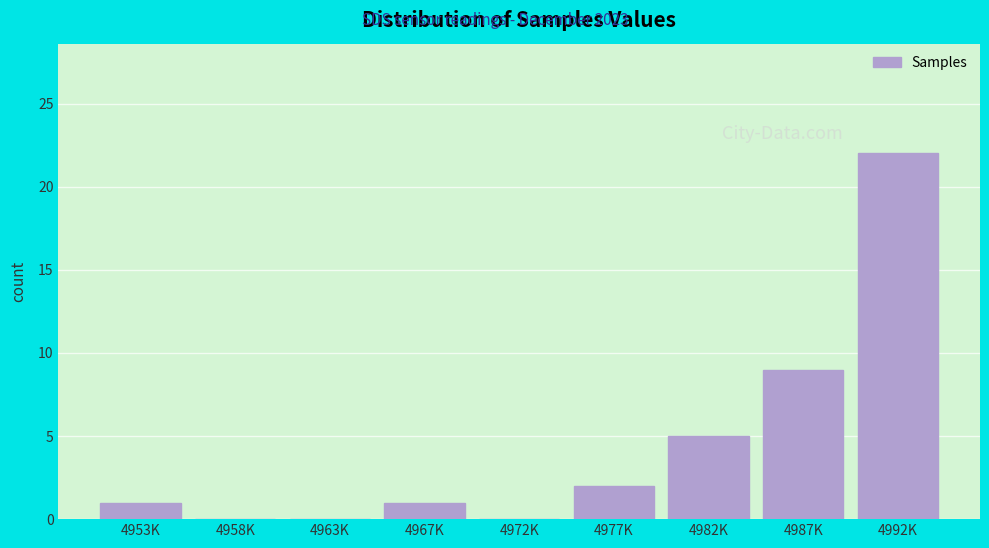

Reading right to left, what are all the values shown in this chart?

4992K=22	4987K=9	4982K=5	4977K=2	4972K=0	4967K=1	4963K=0	4958K=0	4953K=1